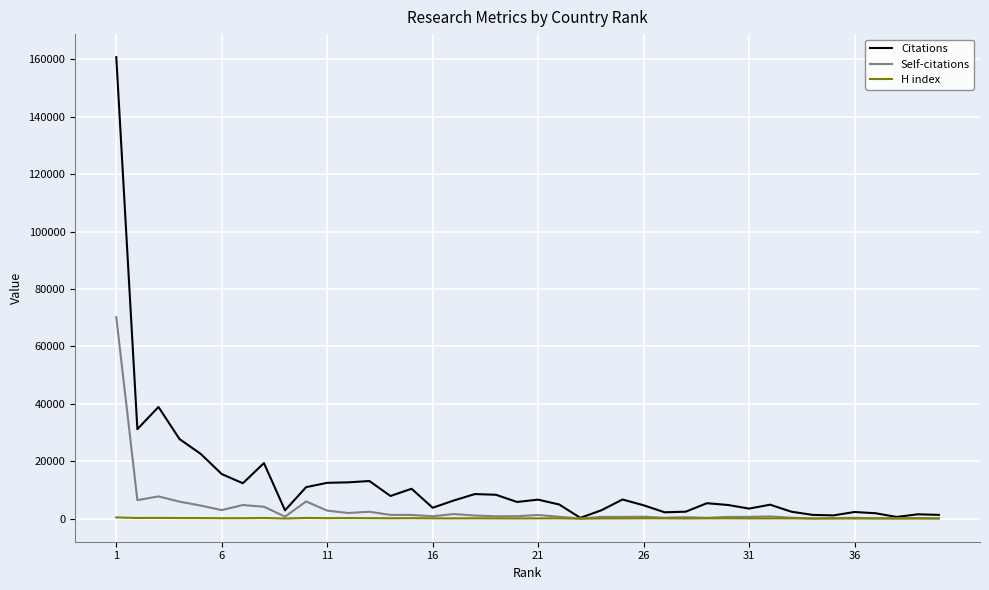

What is the difference between the second highest and second lowest values in the H index series?

235